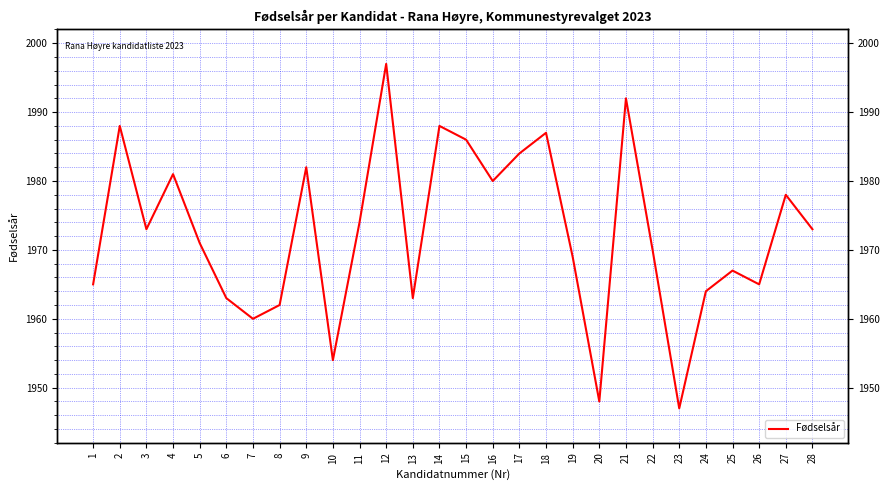

Rank the categories by value from highest to lowest.

12, 21, 2, 14, 18, 15, 17, 9, 4, 16, 27, 11, 3, 28, 5, 22, 19, 25, 1, 26, 24, 6, 13, 8, 7, 10, 20, 23